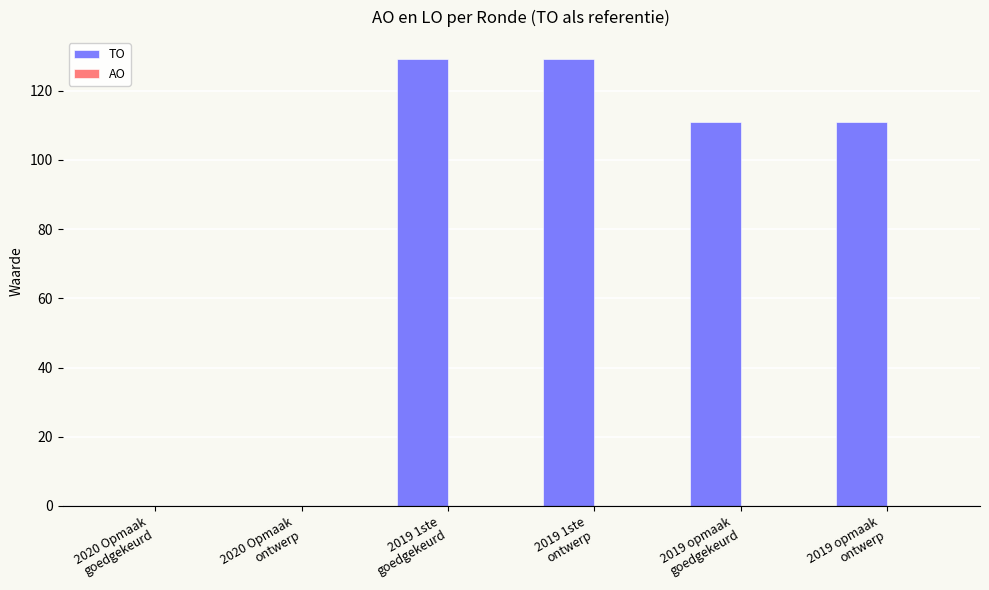

What is the sum of all values?

480